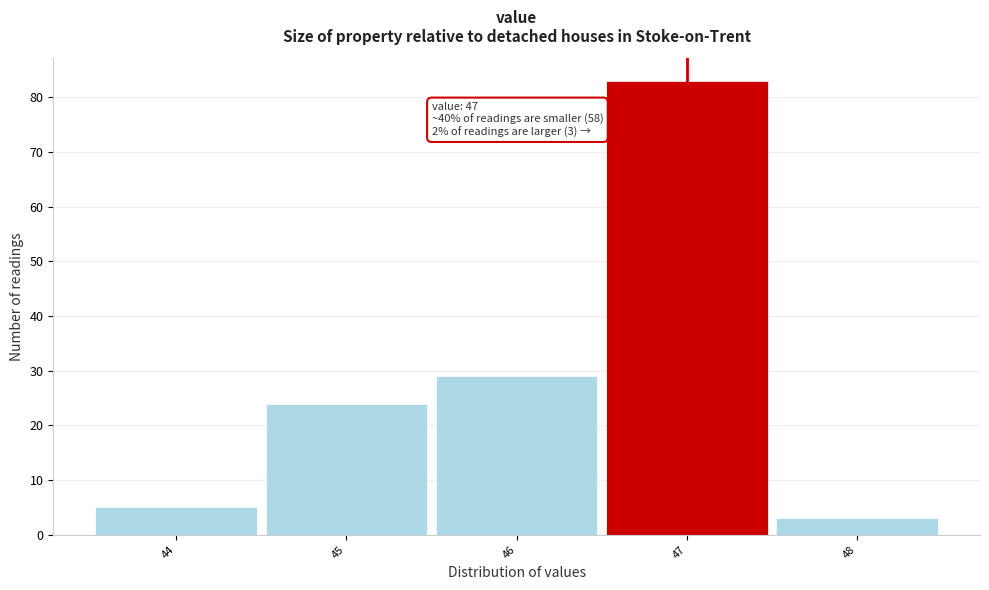

Over which range of the x-axis is the bar tallest?

46.5 to 47.5